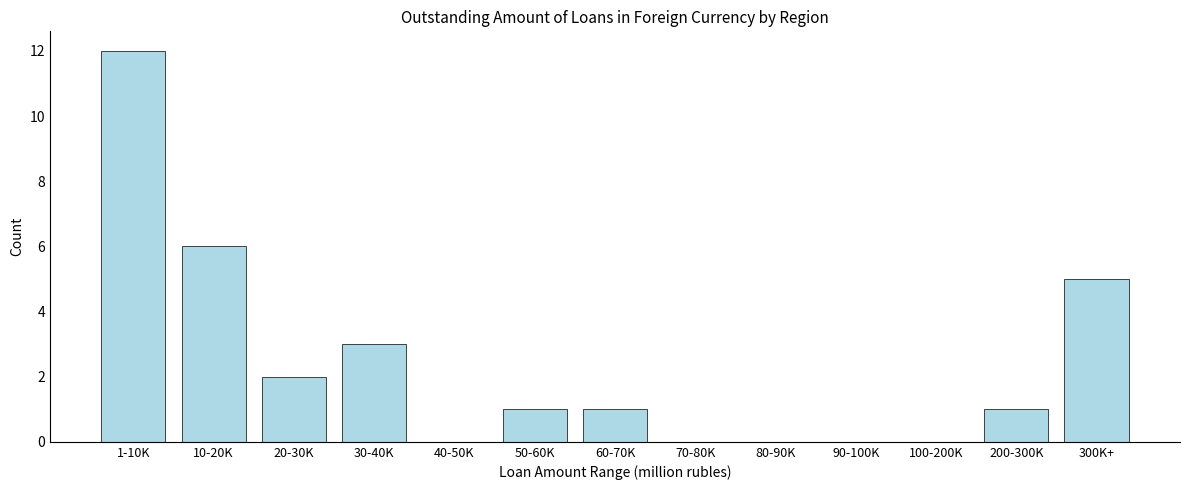

Reading left to right, what are all the values shown in this chart?

1-10K=12	10-20K=6	20-30K=2	30-40K=3	40-50K=0	50-60K=1	60-70K=1	70-80K=0	80-90K=0	90-100K=0	100-200K=0	200-300K=1	300K+=5